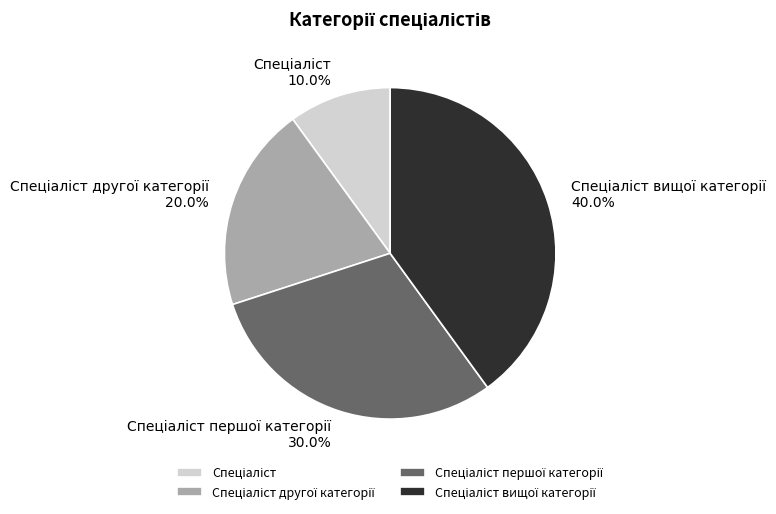

Is there a majority slice in this chart?

No